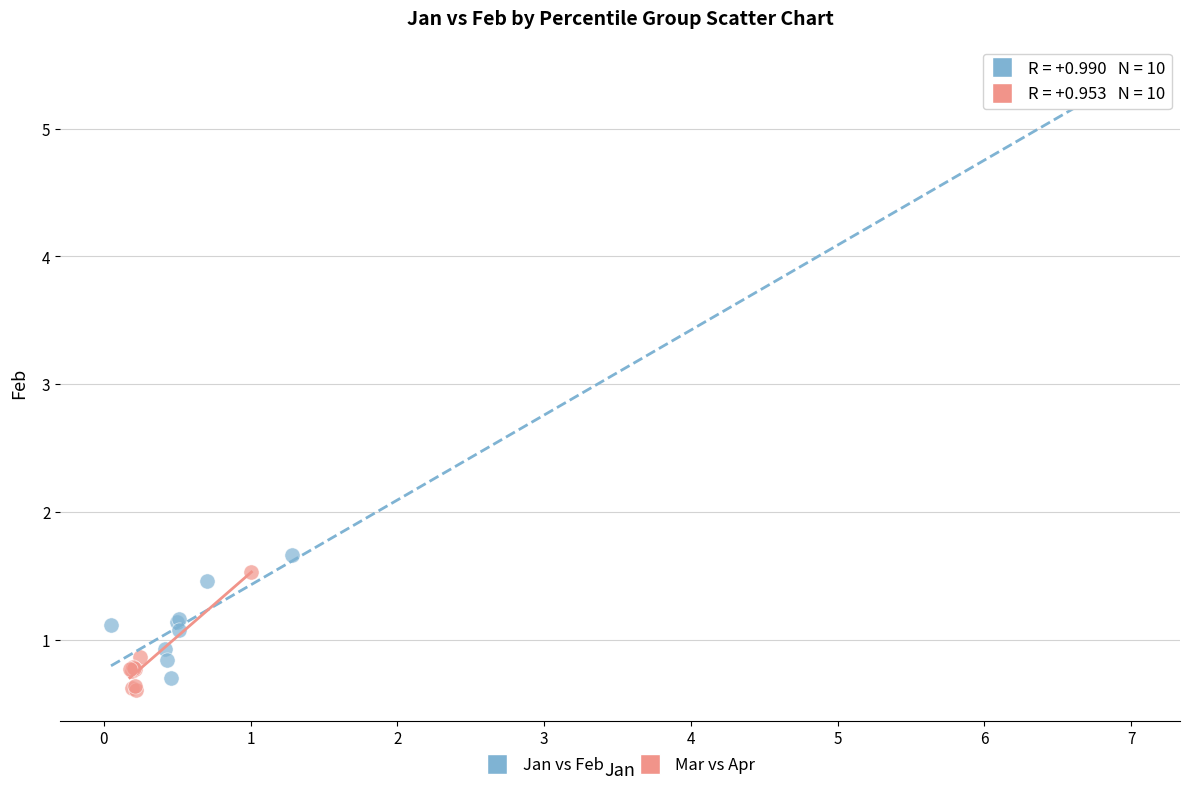

Which series reaches the minimum Y coordinate?

Mar vs Apr